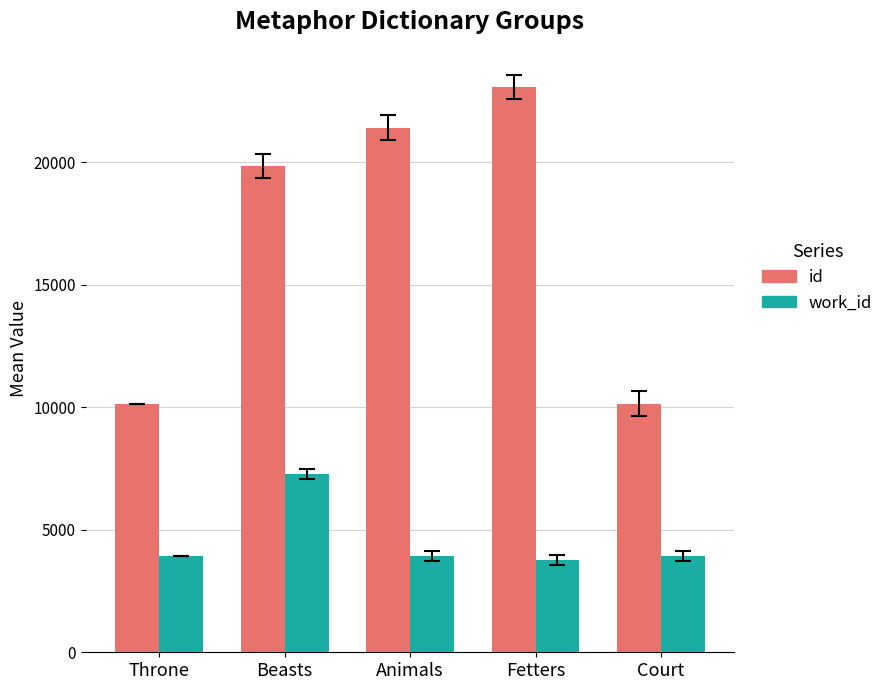

Rank the series at Beasts from highest to lowest value.

id, work_id